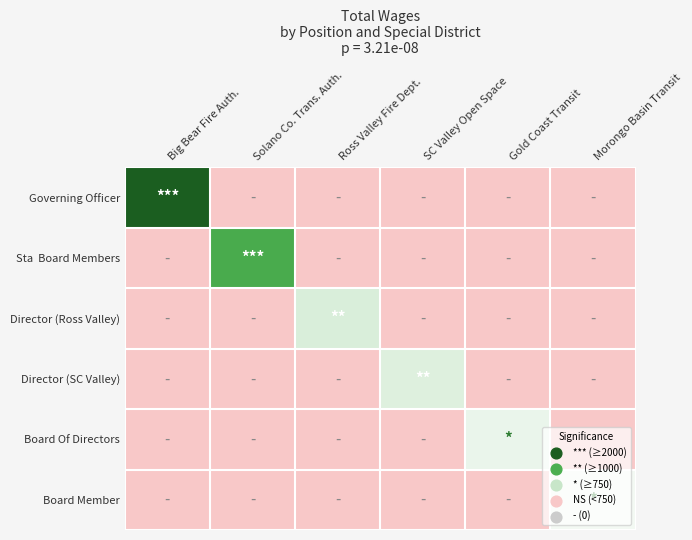

Between Big Bear Fire Auth. and Ross Valley Fire Dept., which series saw the biggest shift?

Governing Officer